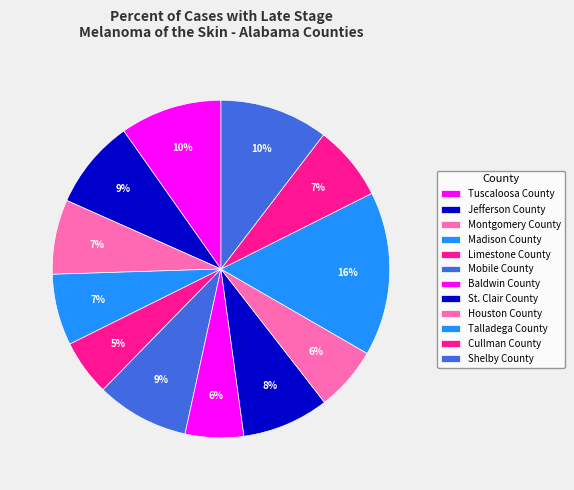

True or false: Cullman County accounts for 7% of the total.

True